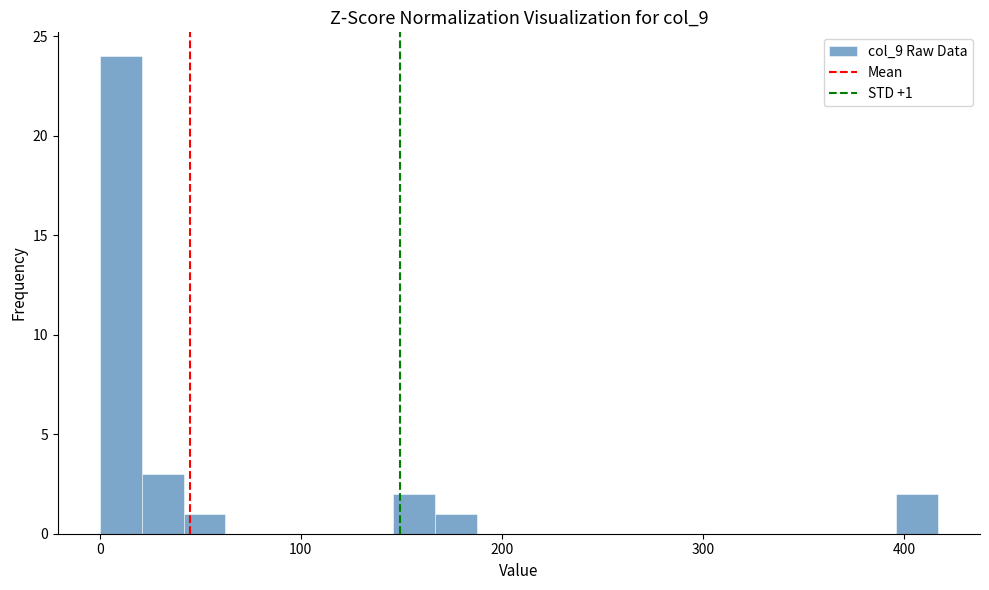

Read against the x-axis, roughly where is the centre of the tallest bar?

10